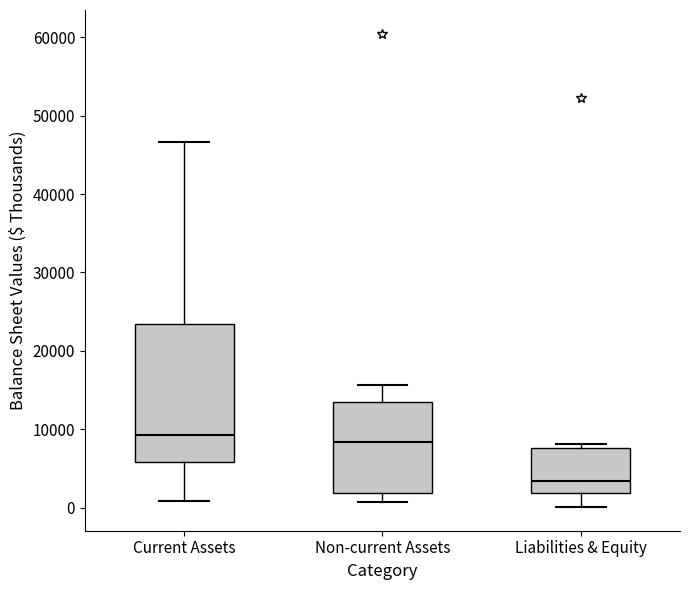

Where is the lower edge of the box for Current Assets on the y-axis? The values are not printed on the chart, so give them approximately, as read against the axis.

6000